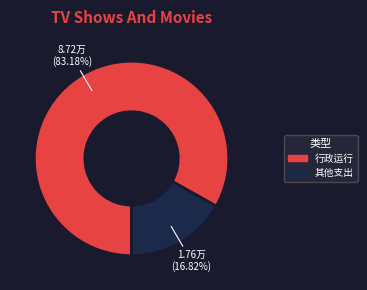

To the nearest percent, what is the average slice percentage?

50%